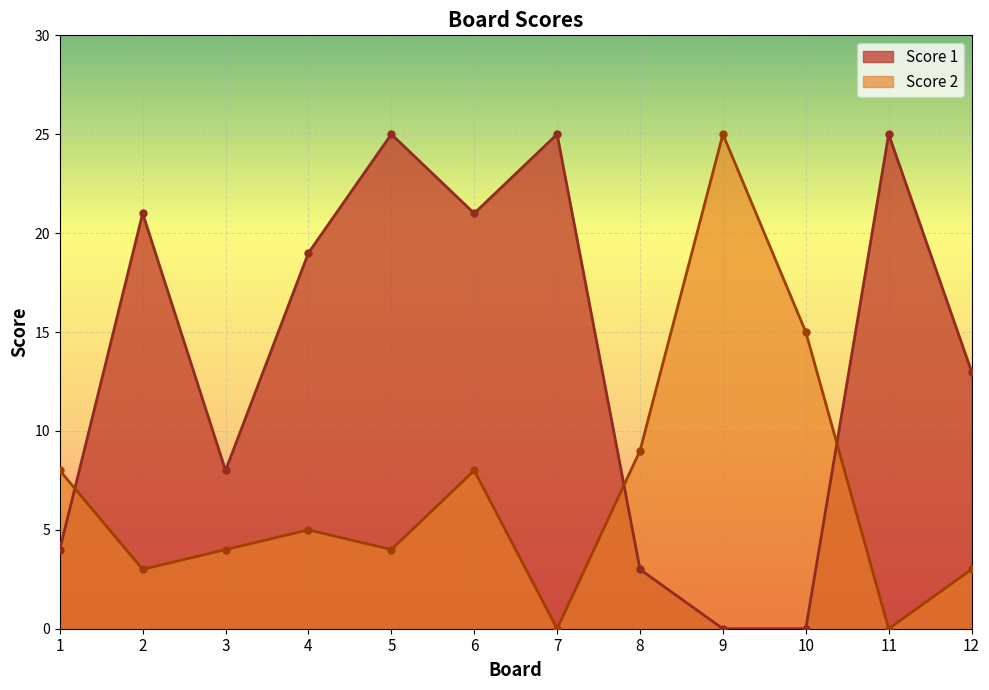

At which category does the chart reach its peak across all series?

5